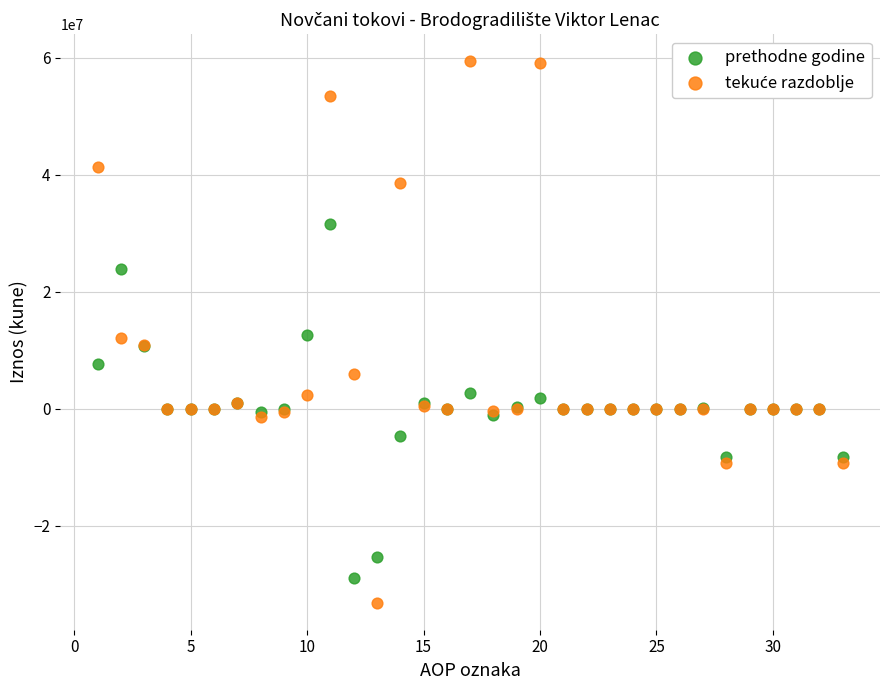

What is the X range (max minus min) for the scatter plot?

32